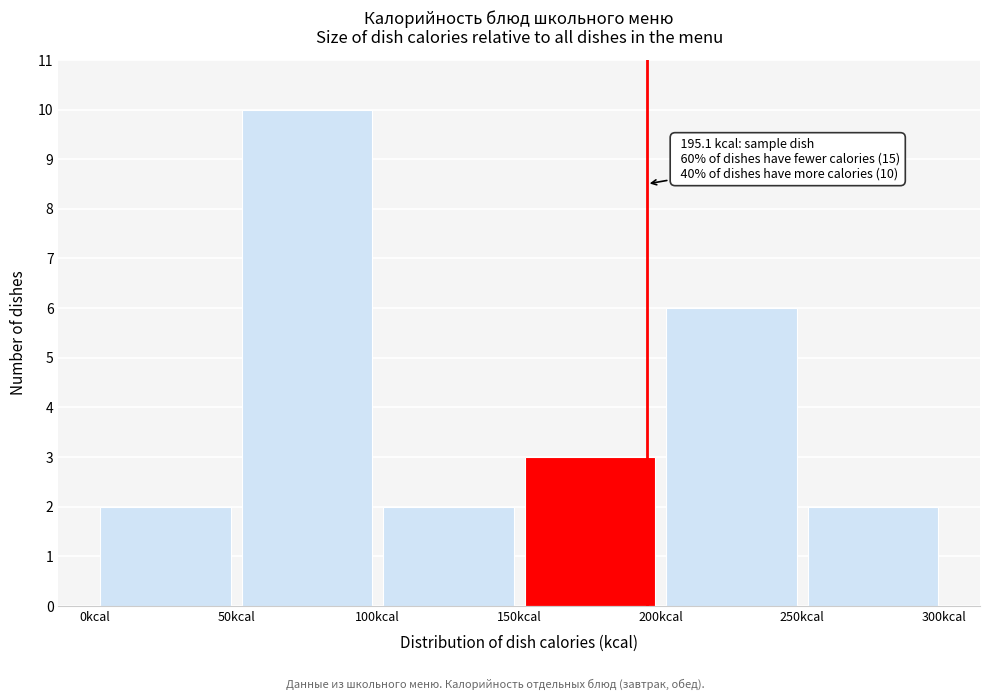

Which range on the x-axis has the tallest bar?

50 to 100